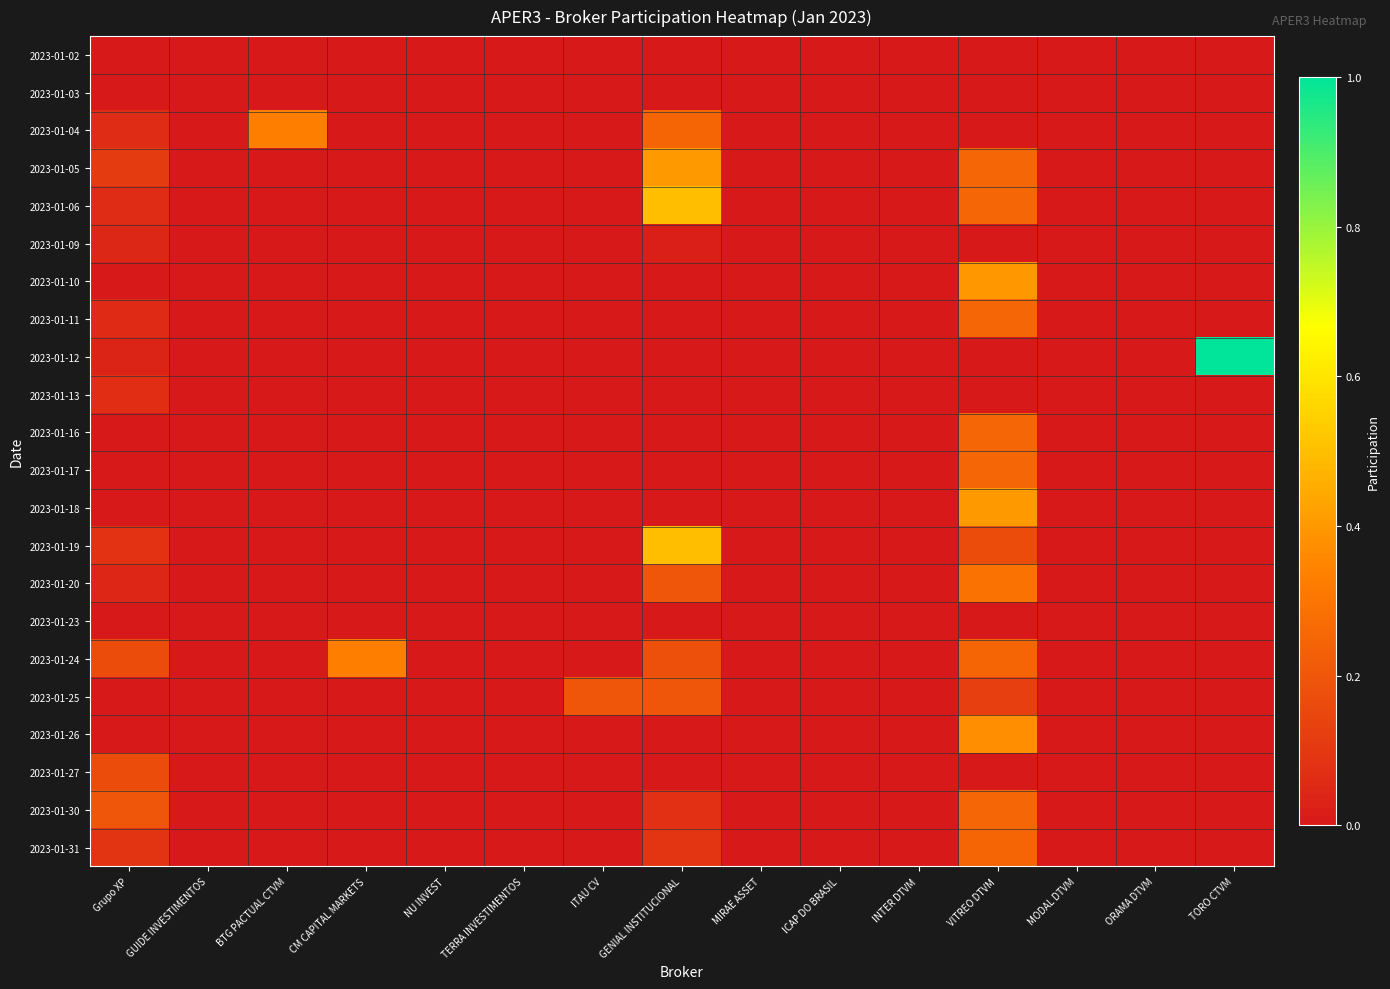

What is the difference between the highest and lowest values at TORO CTVM?

1.0